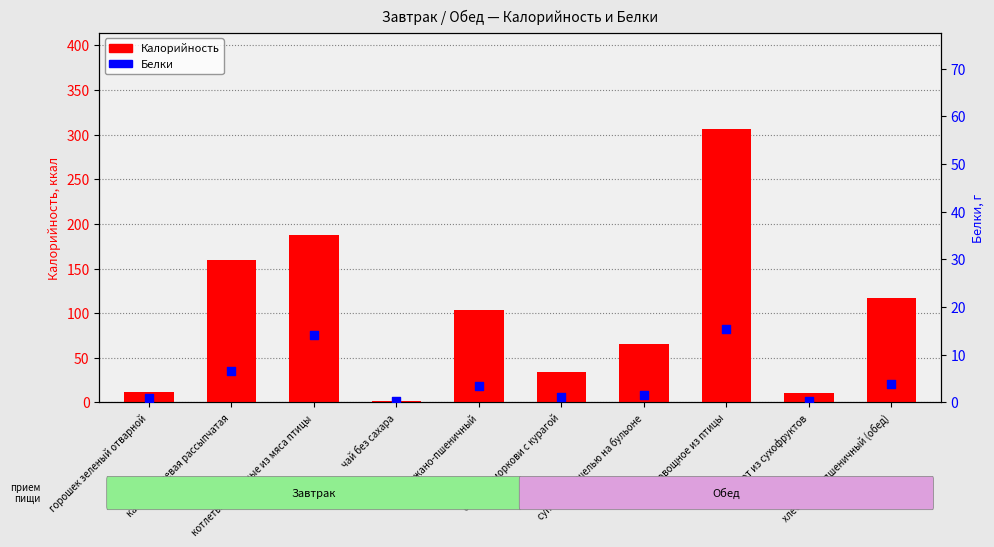

Which series has the largest total across all categories?

Калорийность